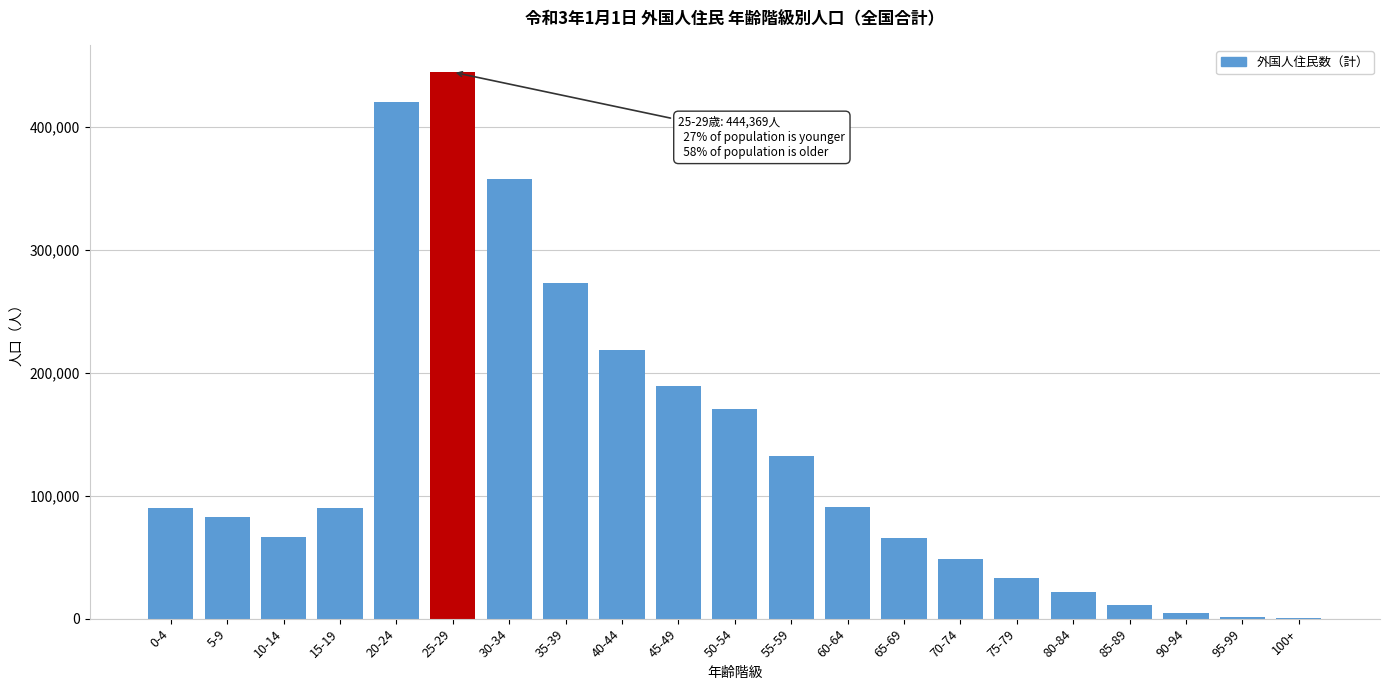

At which category does the chart reach its peak across all series?

25-29